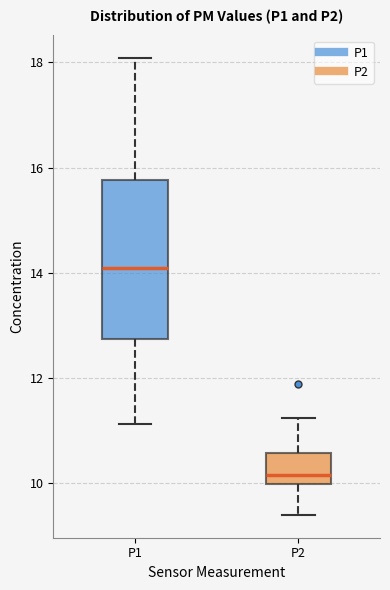

Reading left to right, read every box against the y-axis: the position of its median line, the range the box covers, and the ends of its whiskers. The values are not printed on the chart, so give them approximately, as read against the axis.

P1: median 14.0, box 12.8 to 15.8, whiskers 11.2 to 18.0
P2: median 10.2, box 10.0 to 10.6, whiskers 9.4 to 11.2